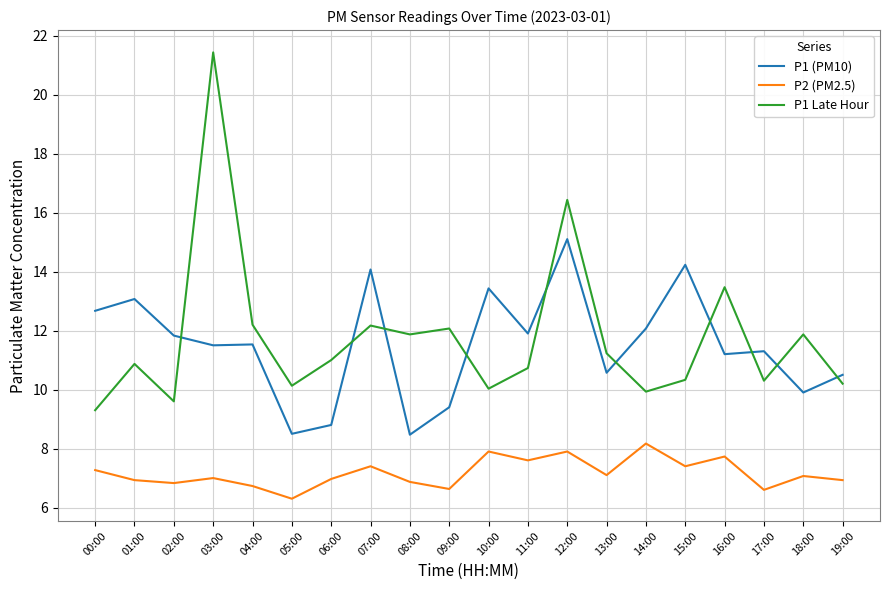

True or false: P1 Late Hour has a value of 16.4 at 12:00.

True